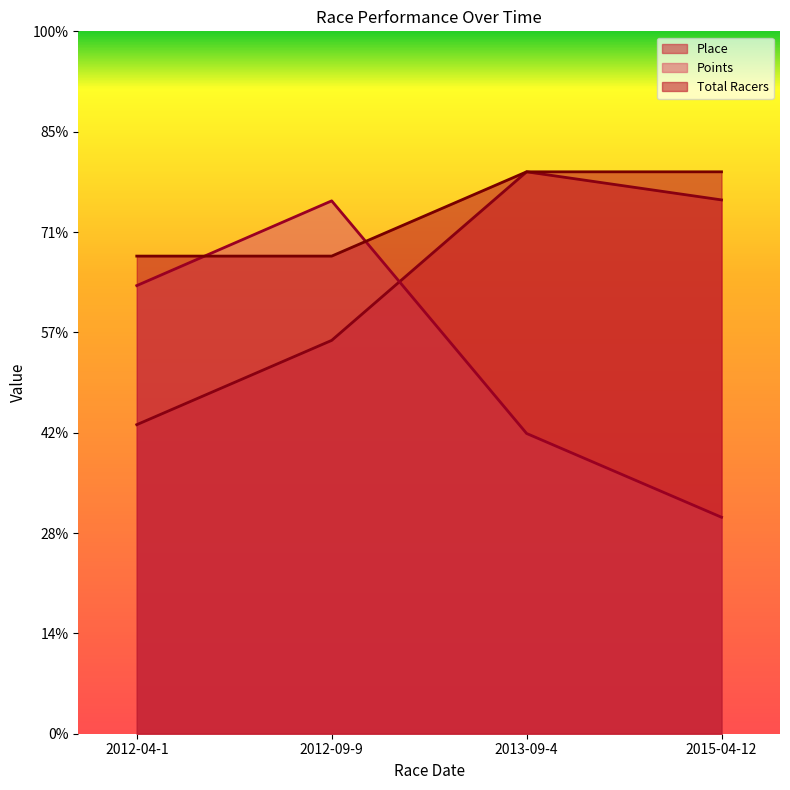

How many data points in Place are above 532?

1